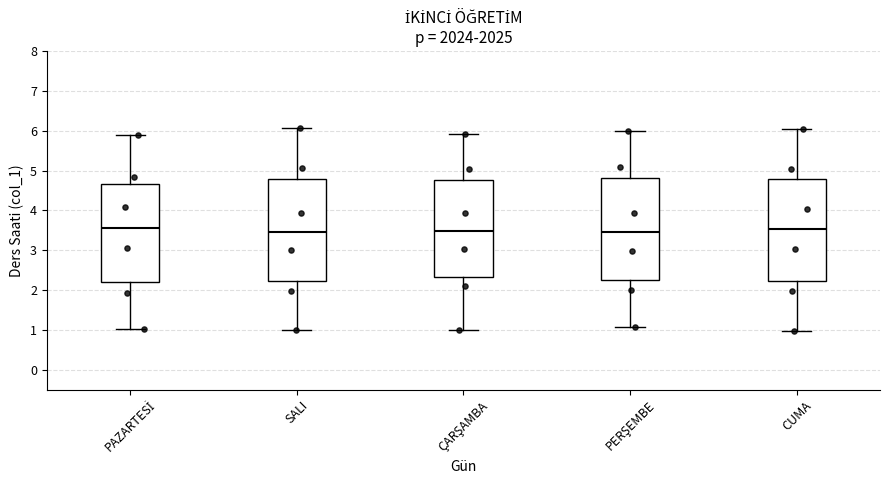

Reading left to right, transcribe this box plot: for each box, give where its median line is, the range the box spans, and where its two whiskers end, as read against the y-axis. The values are not printed on the chart, so give them approximately, as read against the axis.

PAZARTESİ: median 3.6, box 2.2 to 4.7, whiskers 1.0 to 5.9
SALI: median 3.5, box 2.2 to 4.8, whiskers 1.0 to 6.1
ÇARŞAMBA: median 3.5, box 2.3 to 4.8, whiskers 1.0 to 5.9
PERŞEMBE: median 3.5, box 2.2 to 4.8, whiskers 1.1 to 6.0
CUMA: median 3.5, box 2.2 to 4.8, whiskers 1.0 to 6.0